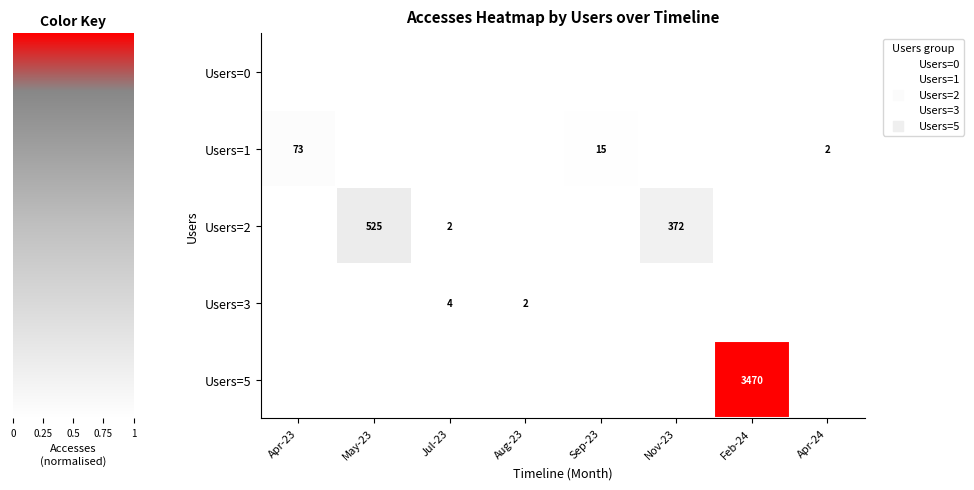

The Users=3 series shows 1 at Aug-23. True or false?

False